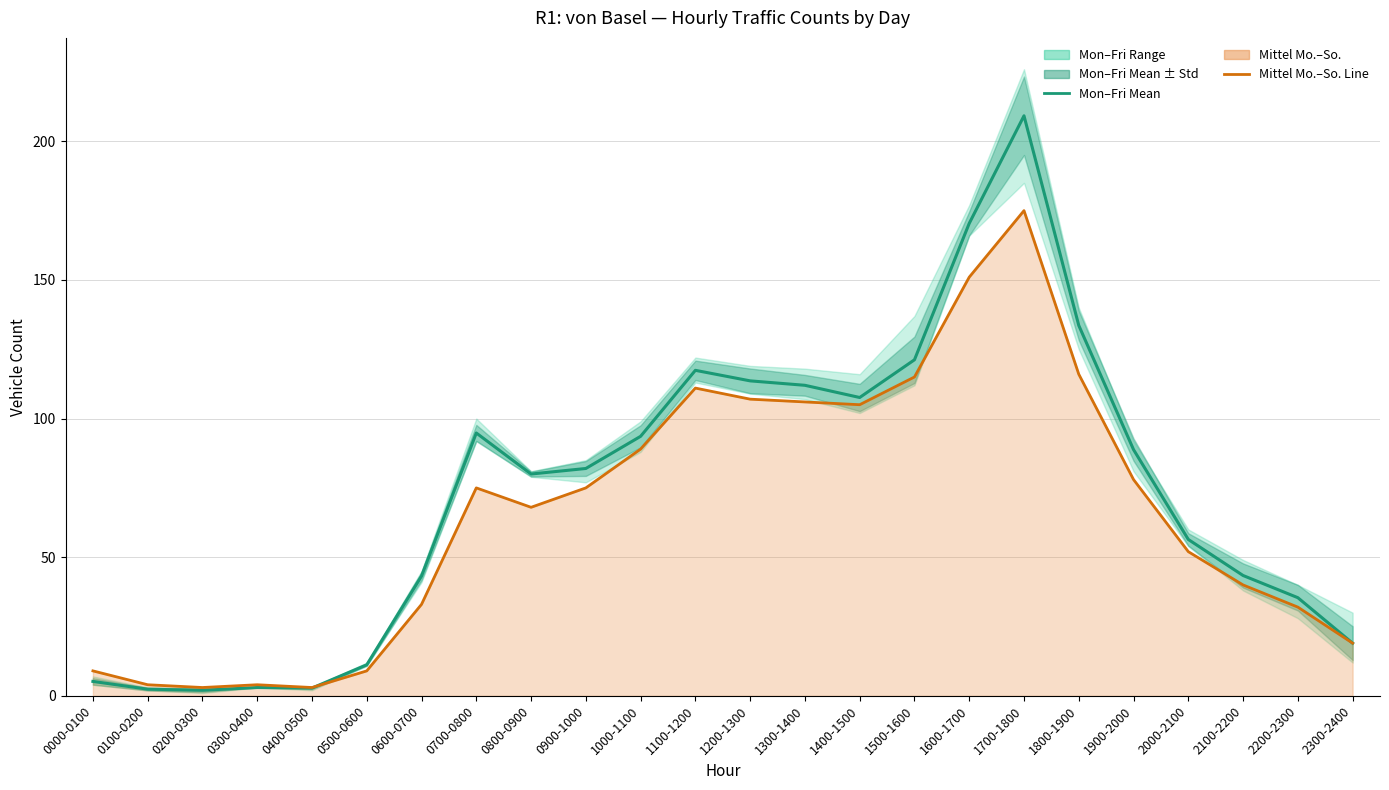

What is the total value across all series at 0000-0100?

14.2